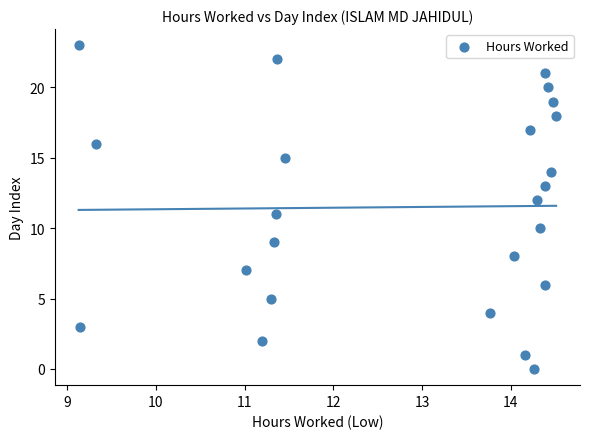

What is the range of Y values (max minus min)?

23